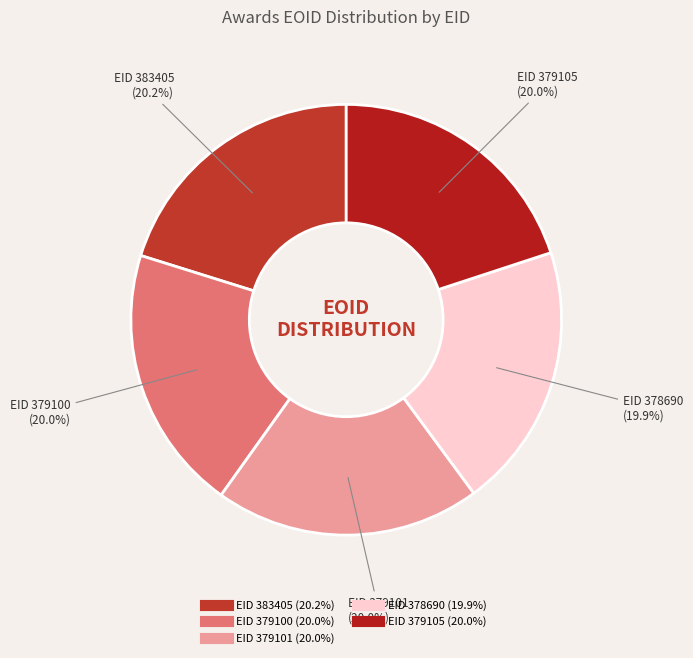

Is there a majority slice in this chart?

No